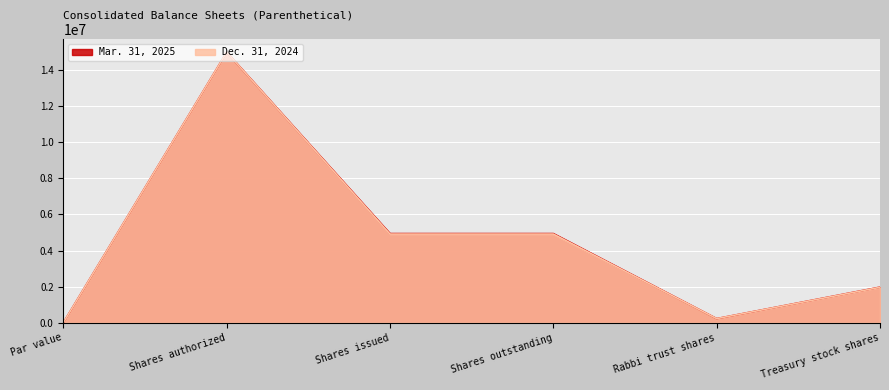

Reading left to right, transcribe all the data shown in this chart.

Mar. 31, 2025: 2	15000000	4940131	4940131	223034	1969354
Dec. 31, 2024: 2	15000000	4913621	4913621	222887	1961772